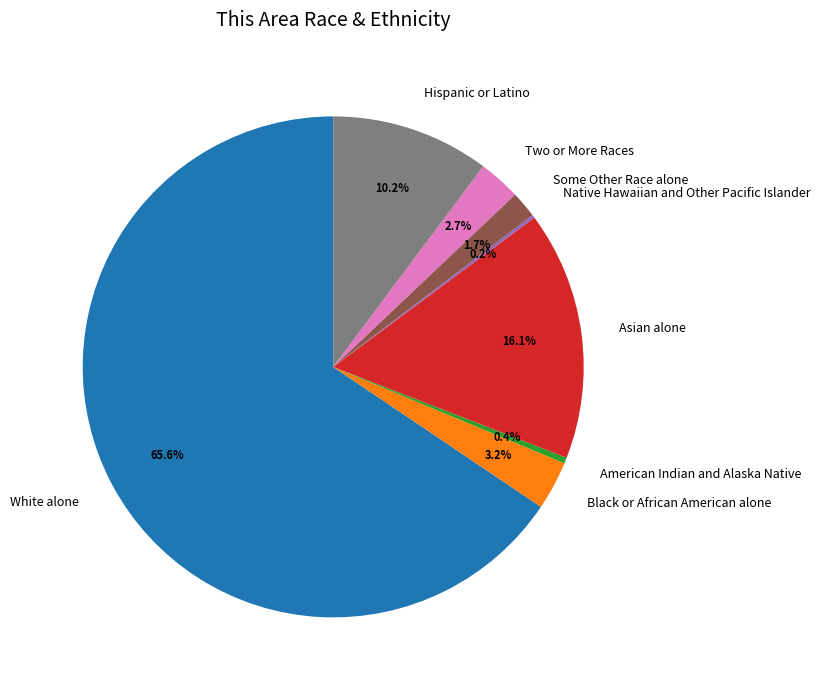

Does White alone represent more than half of the total?

Yes